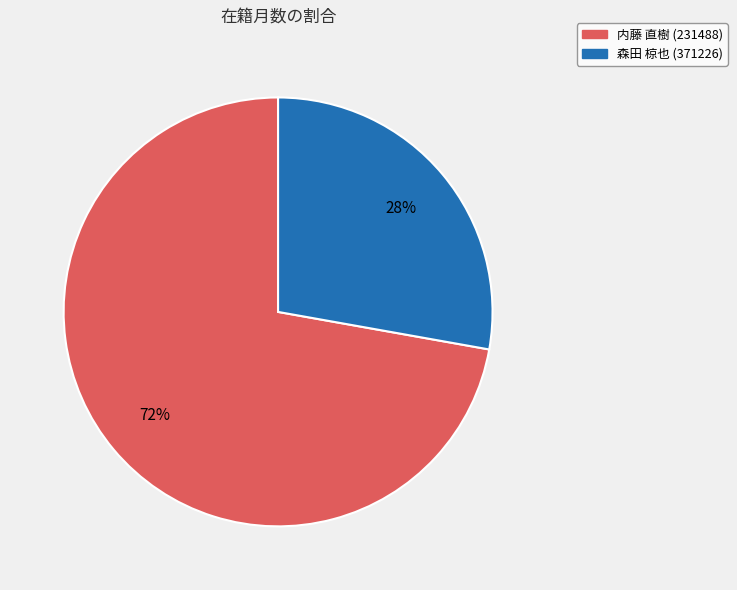

Rank the categories by value from highest to lowest.

内藤 直樹 (231488), 森田 椋也 (371226)